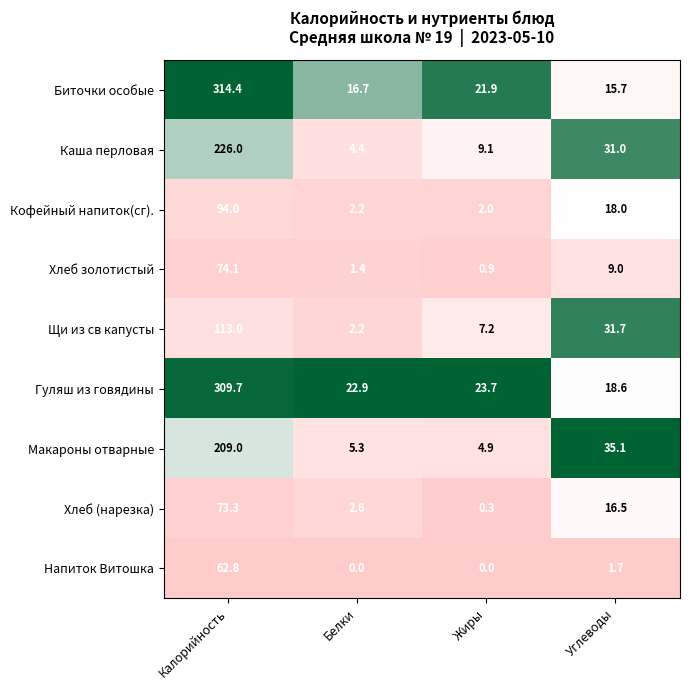

What is the sum of all Каша перловая values?

270.5